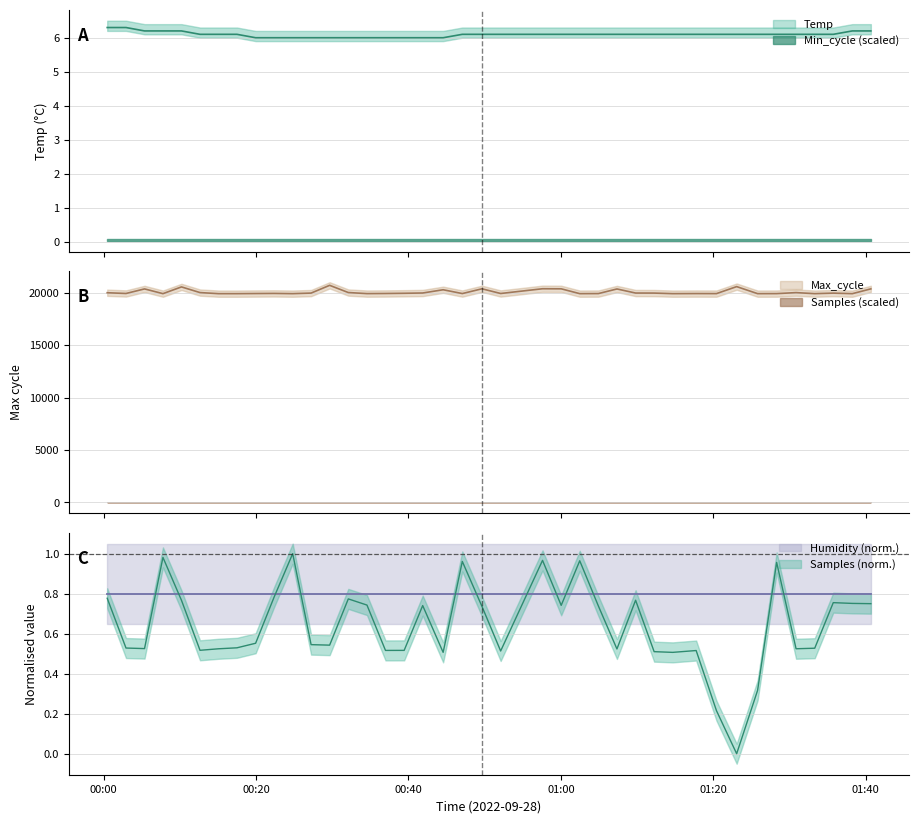

Does the chart display data point markers on the line(s)?

No